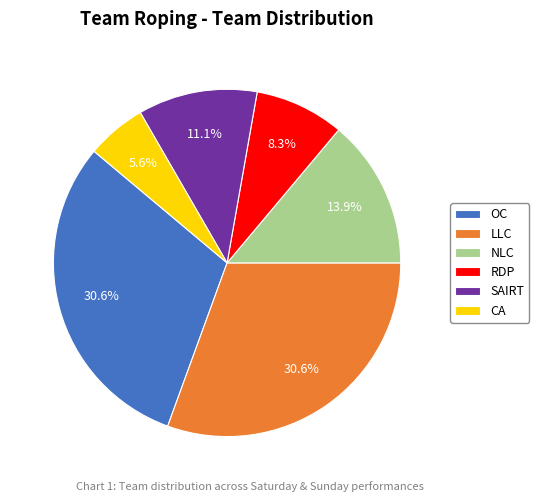

Which category has the smallest portion of the pie?

CA